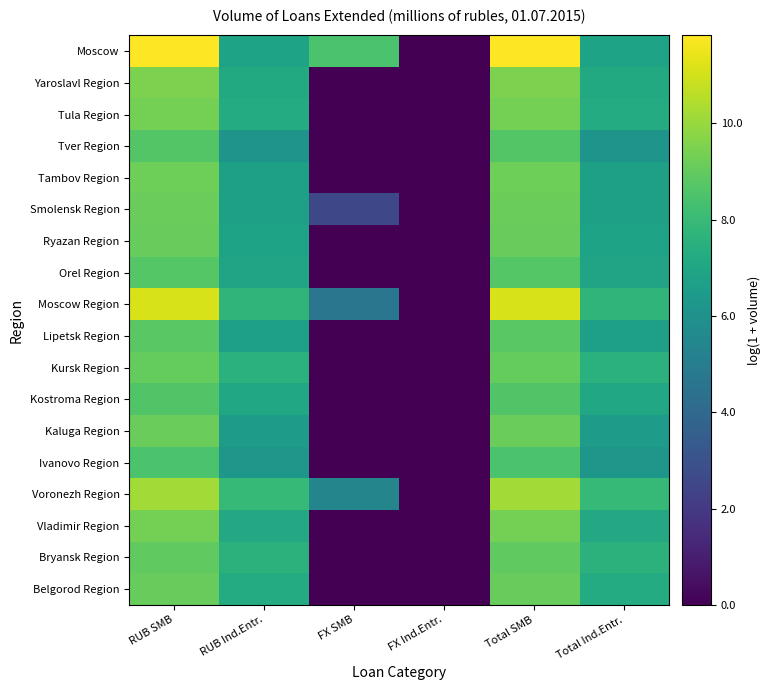

At which category is the sum across all series the highest?

Total SMB